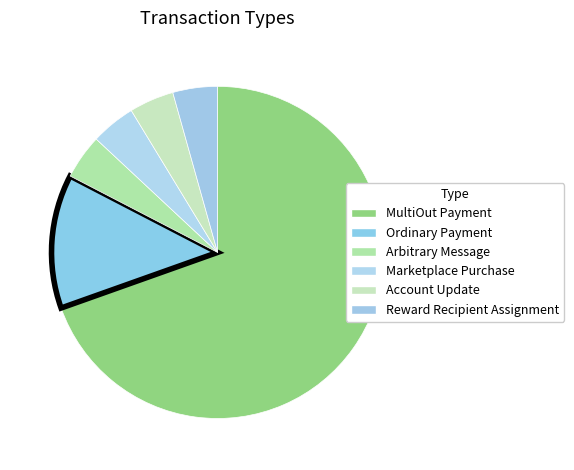

What portion of the pie excludes Arbitrary Message?

95.7%